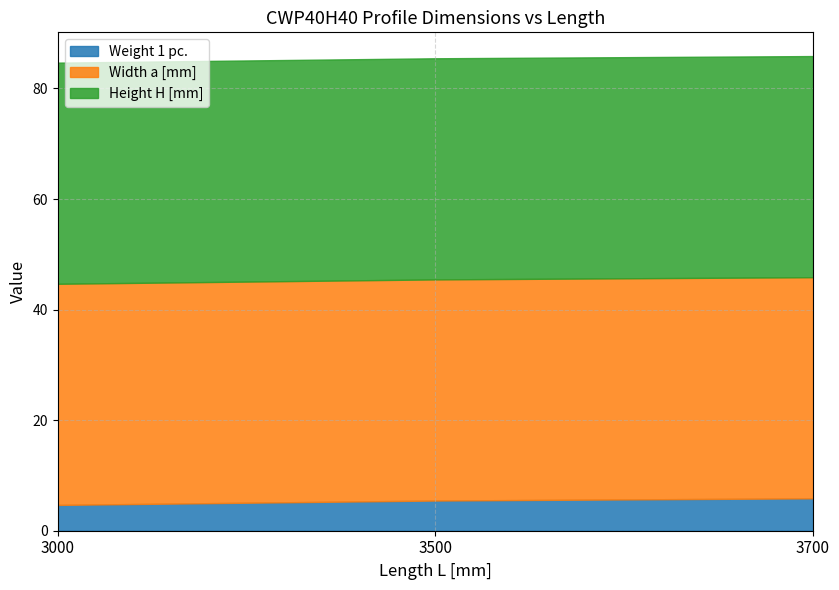

At how many categories does at least one series exceed 24?

3